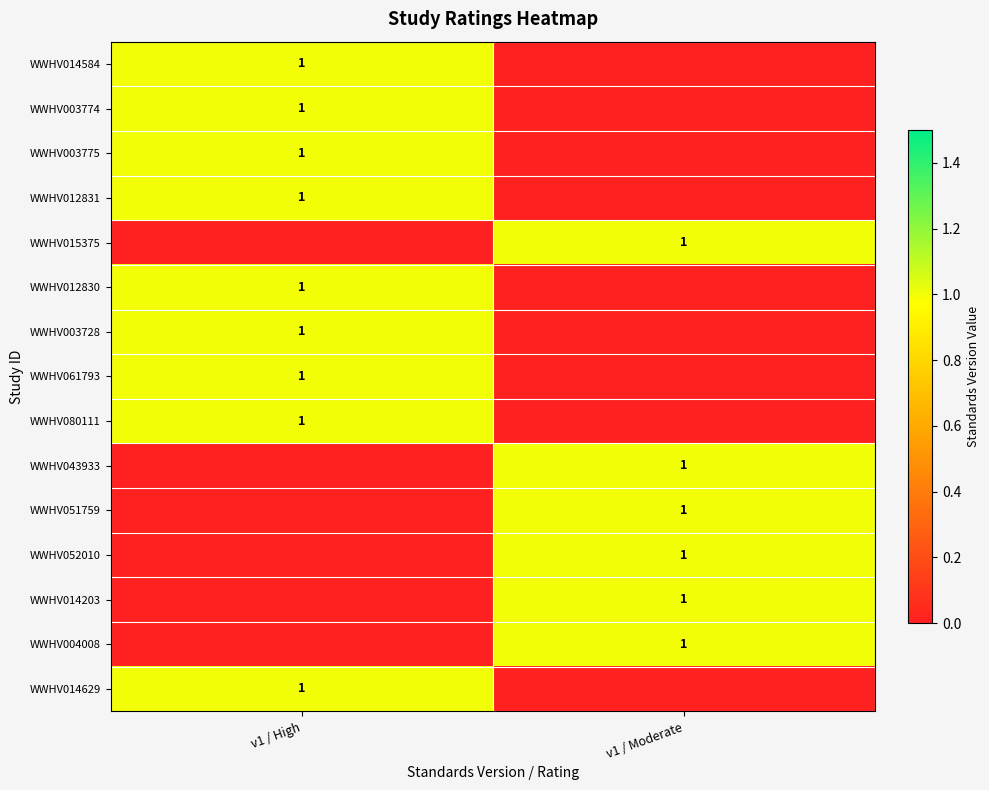

The WWHV043933 series shows 2 at v1 / Moderate. True or false?

False